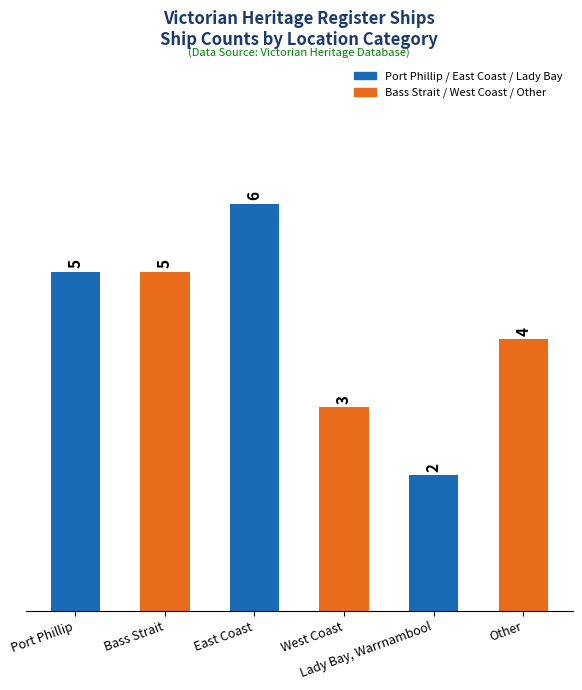

Reading right to left, what are all the values shown in this chart?

Other=4	Lady Bay, Warrnambool=2	West Coast=3	East Coast=6	Bass Strait=5	Port Phillip=5